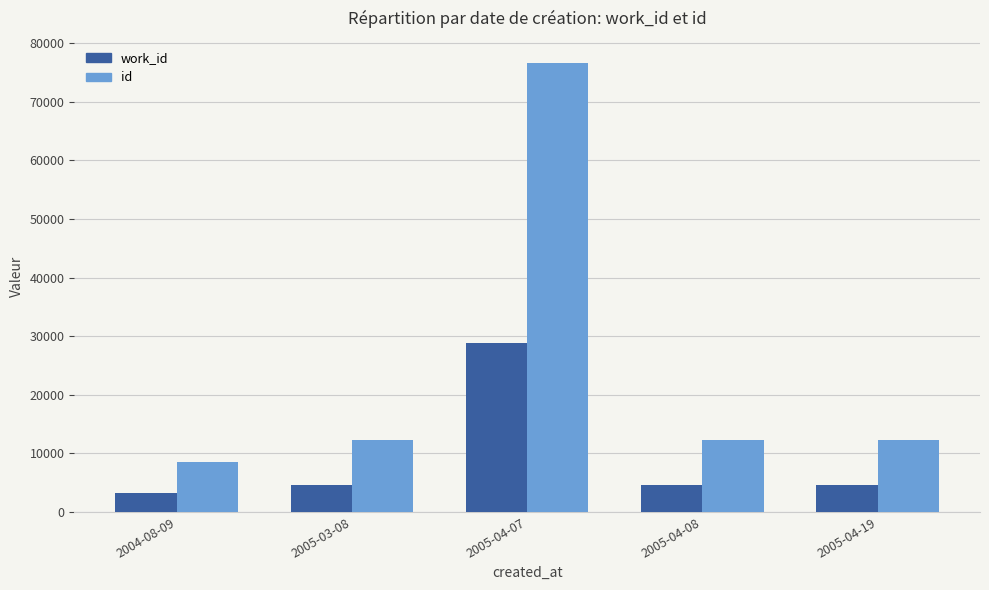

How many groups of bars are there?

5